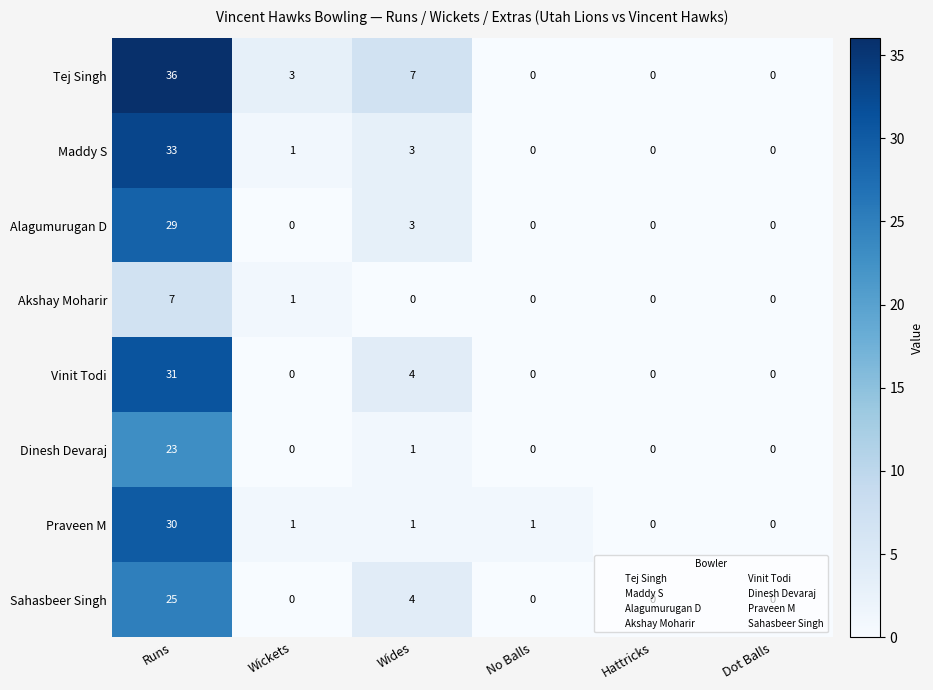

Where is Dinesh Devaraj nearest to the value 11?

Wides